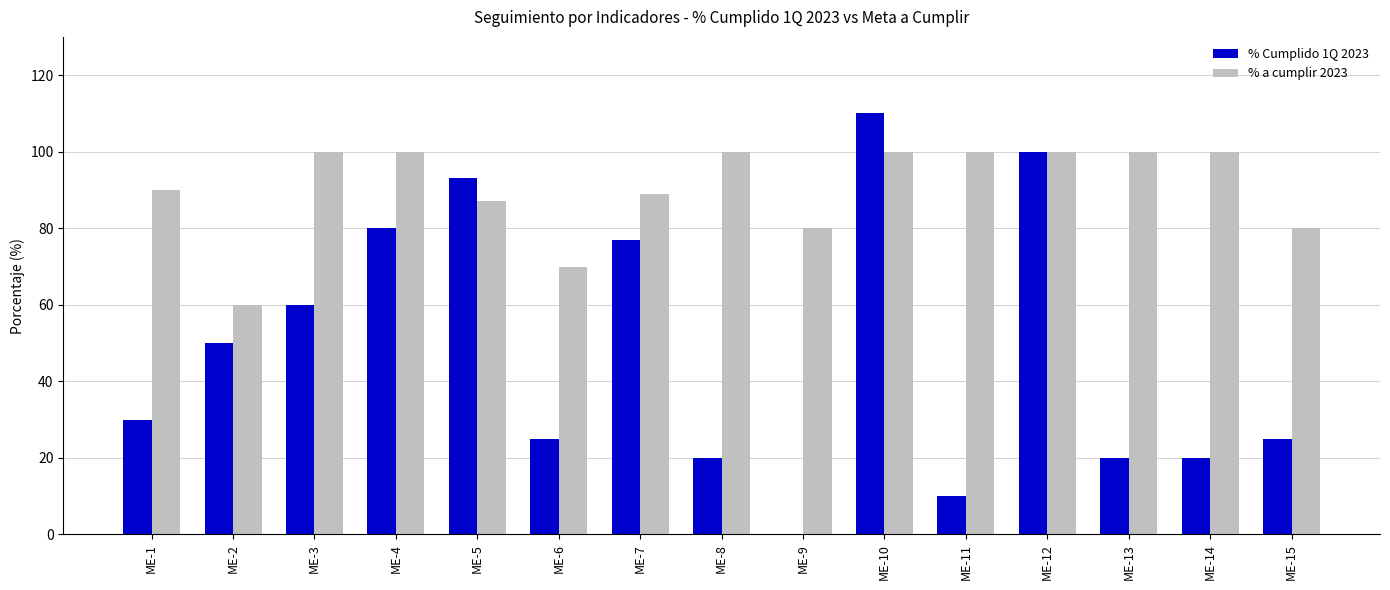

True or false: % Cumplido 1Q 2023 has a value of 143.8 at ME-12.

False